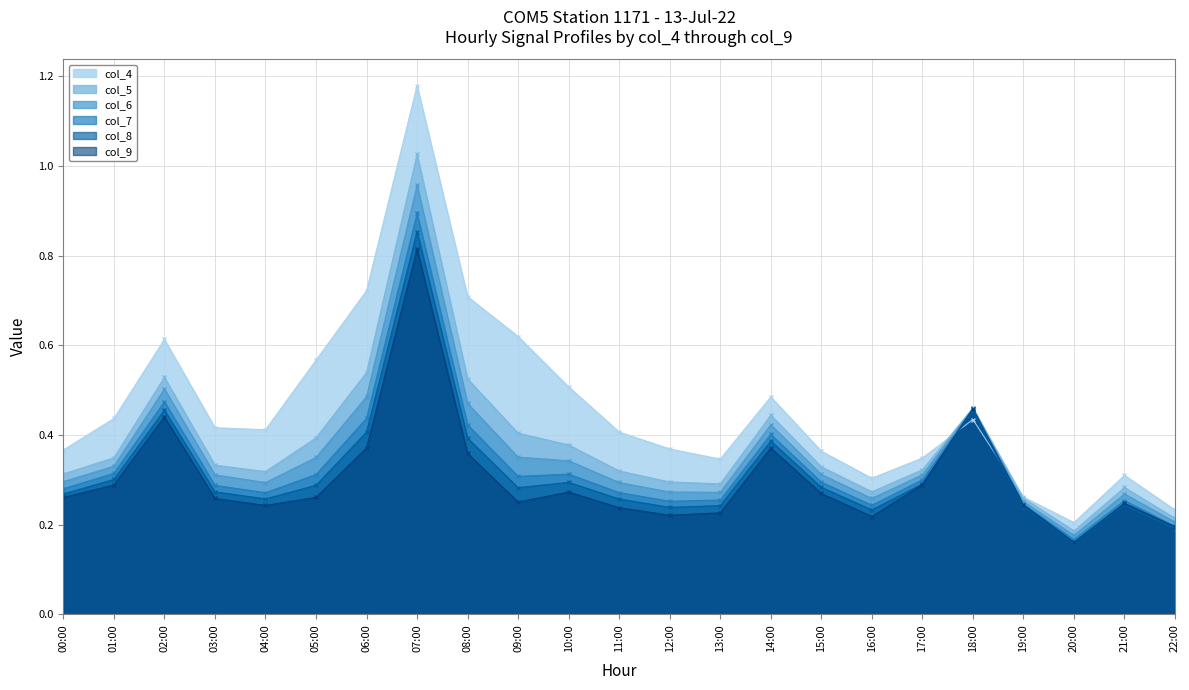

True or false: col_6 has more than 2 points higher than both neighbors.

True